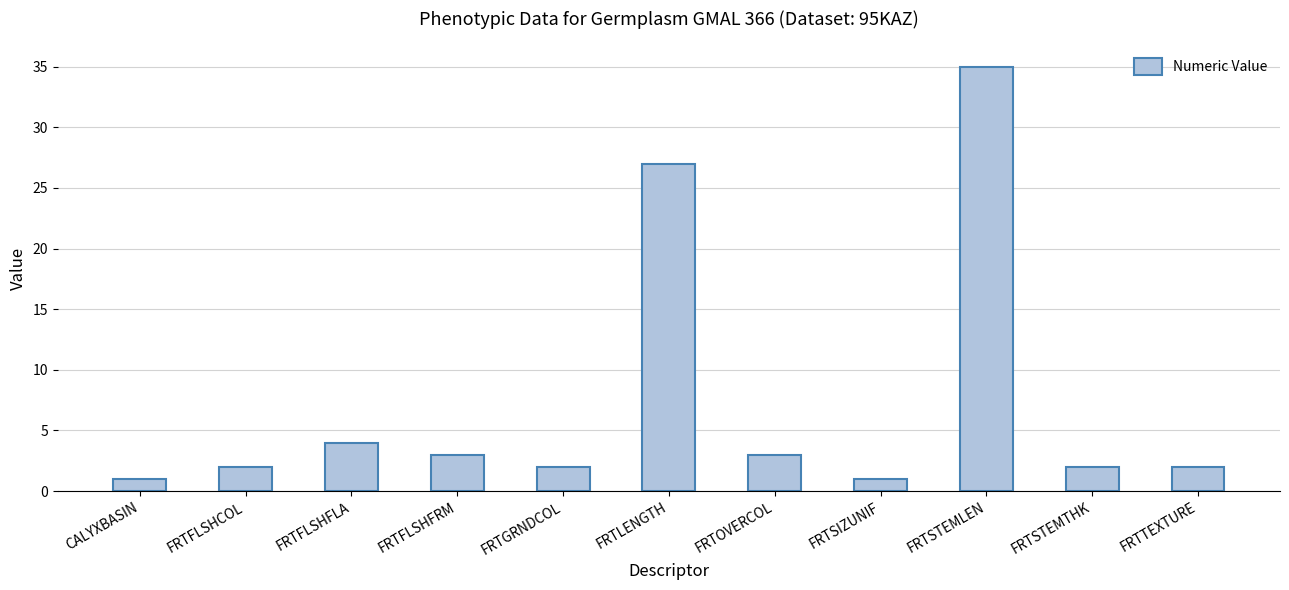

What is the ratio of the value at FRTSTEMLEN to the value at CALYXBASIN?

35.0